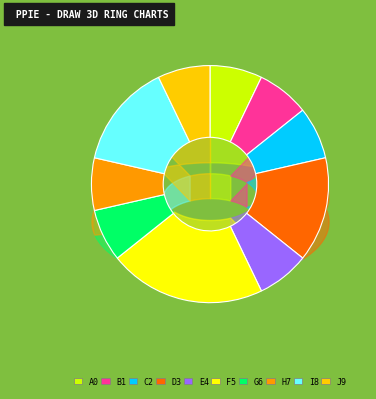

Is there a majority slice in this chart?

No